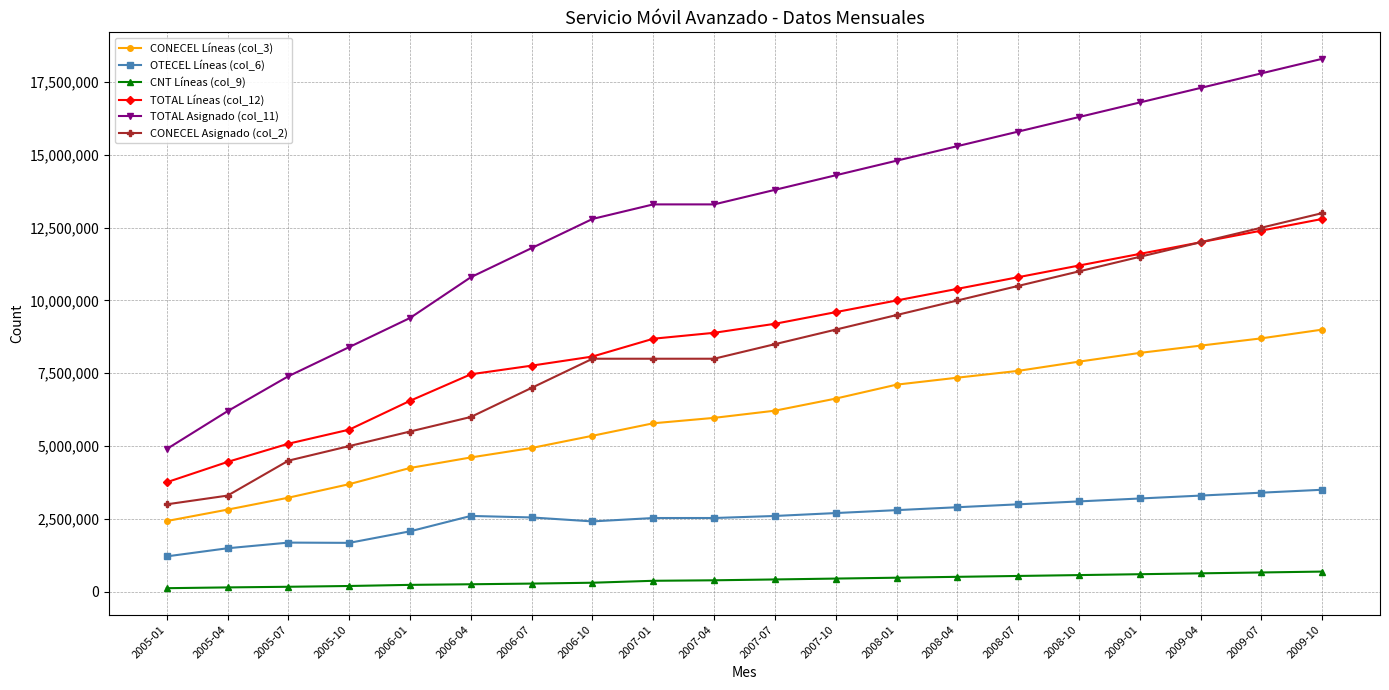

At which category does the chart reach its peak across all series?

2009-10